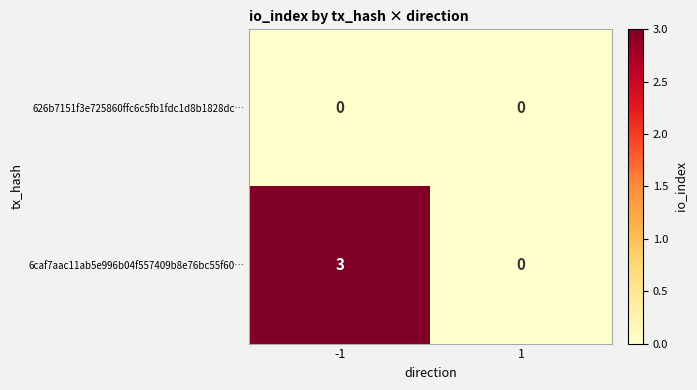

Reading right to left, what are all the values shown in this chart?

626b7151f3e725860ffc6c5fb1fdc1d8b1828dc…: 0	0
6caf7aac11ab5e996b04f557409b8e76bc55f60…: 0	3